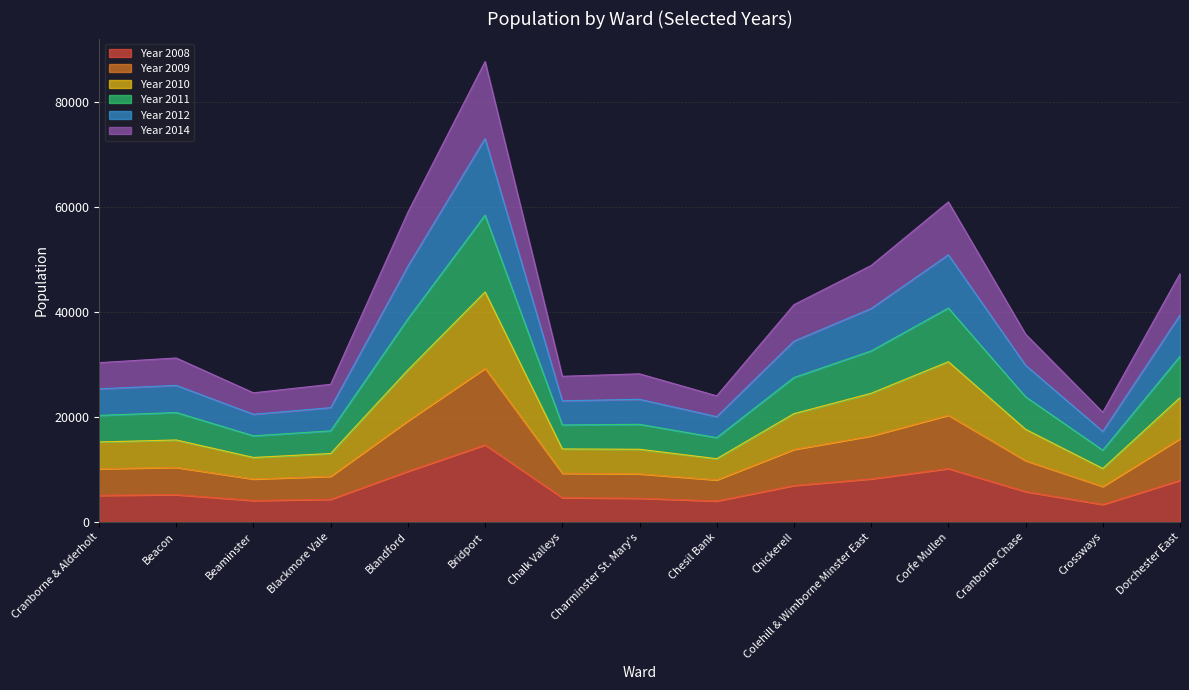

At which category is the sum across all series the highest?

Bridport